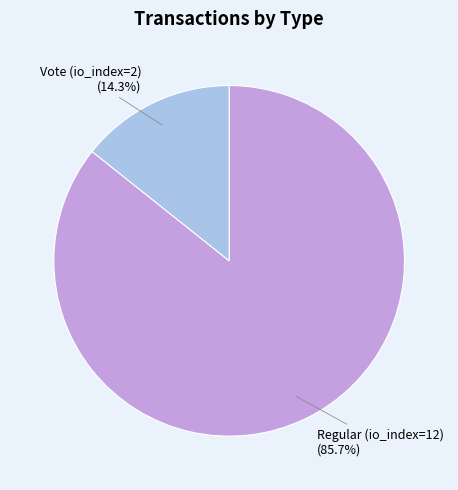

Is it true that Vote (io_index=2) is 28% of the pie?

False